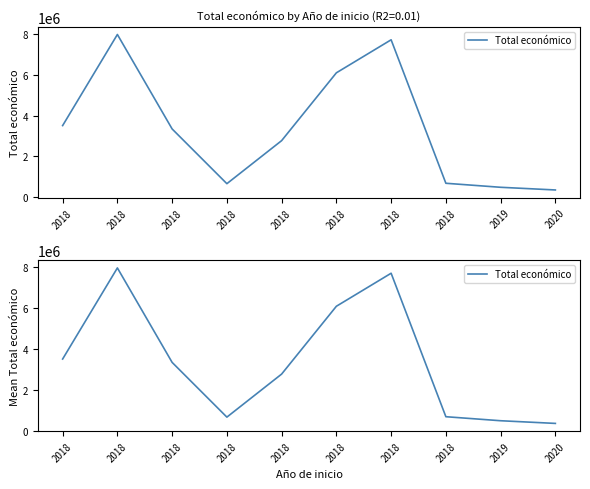

What is the change in value from 2018 to 2018?

+2754919